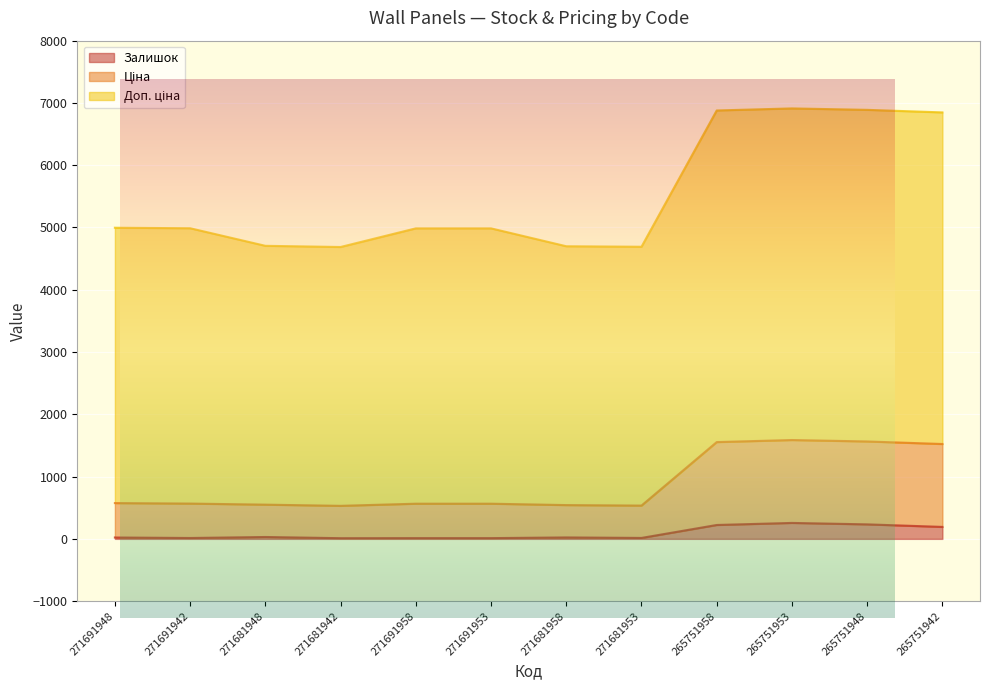

What is the sum of the Залишок values at 265751958 and 271681958?

246.0